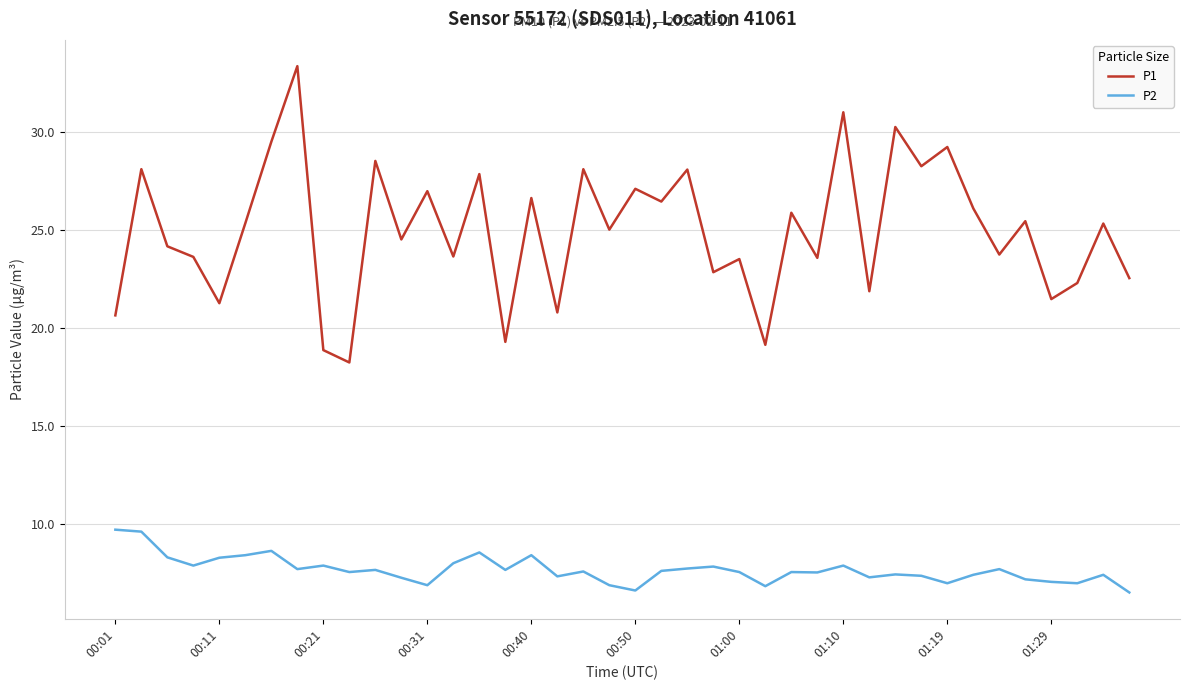

What is the greatest value displayed?

33.4